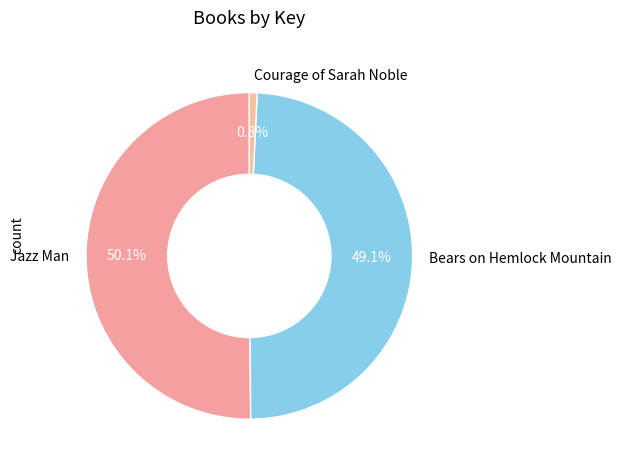

How many segments does this pie chart have?

3